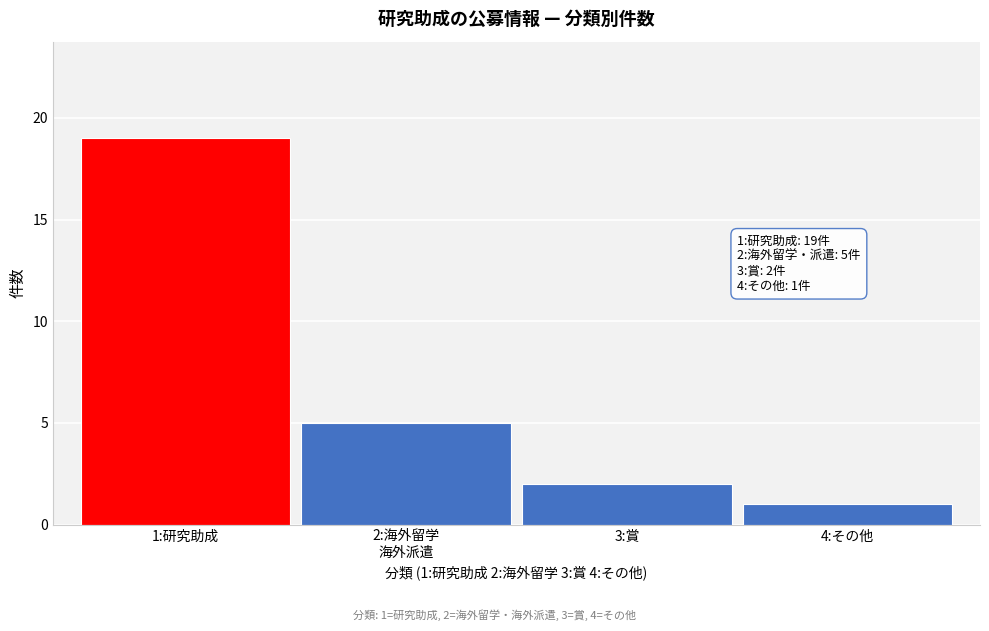

Reading left to right, list all the values displayed in this chart.

19	5	2	1